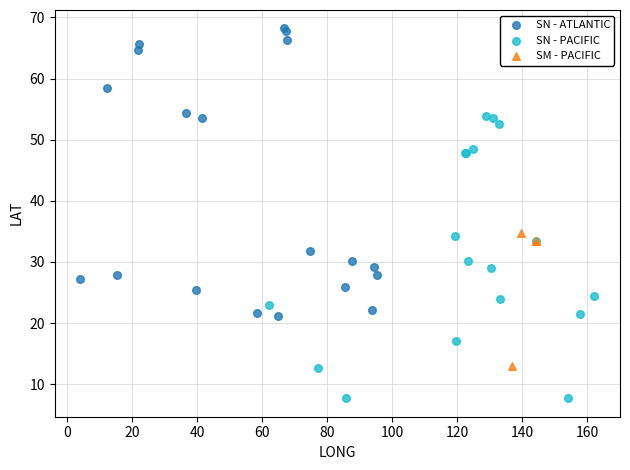

Which series contains the lowest Y value?

SN - PACIFIC